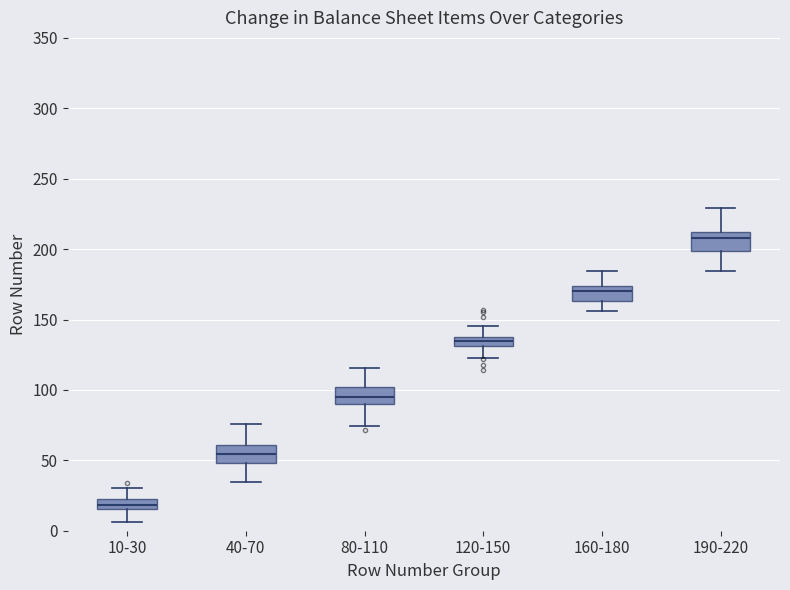

Where does the median line of the box for 10-30 sit on the y-axis? The values are not printed on the chart, so give them approximately, as read against the axis.

20